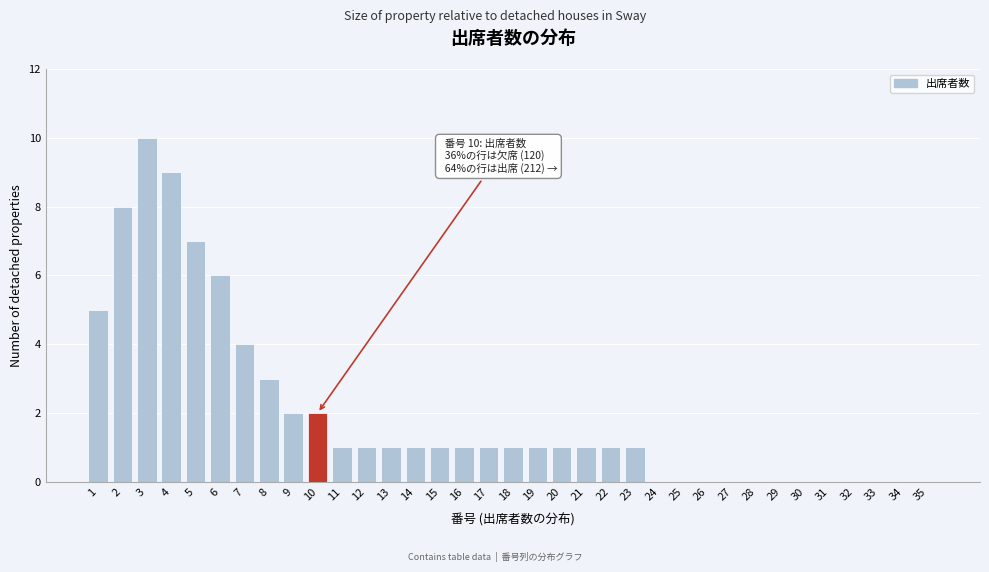

The value at 7 is 4. True or false?

True